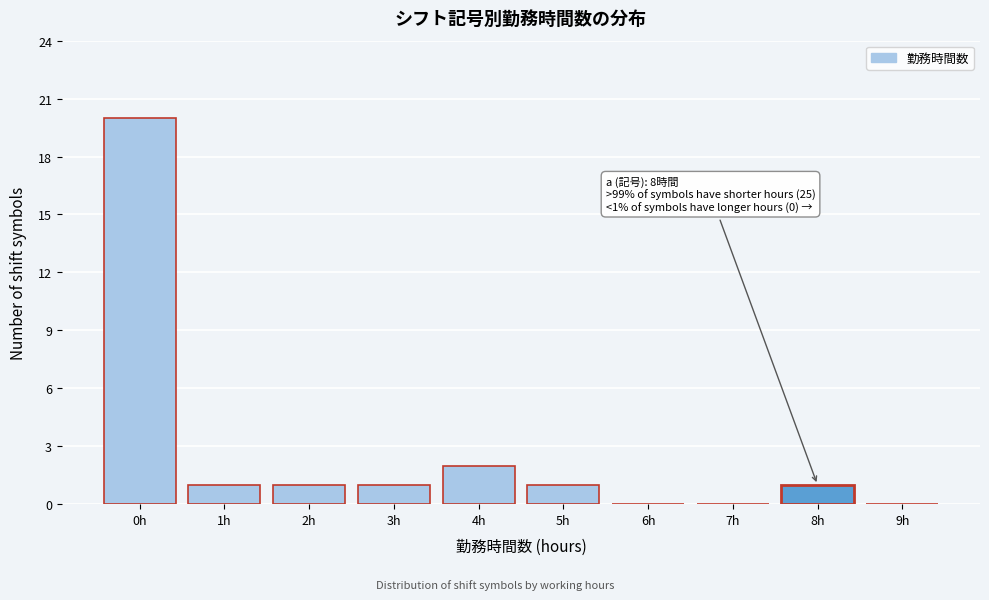

Reading right to left, extract all data points from this chart.

9h=0	8h=1	7h=0	6h=0	5h=1	4h=2	3h=1	2h=1	1h=1	0h=20